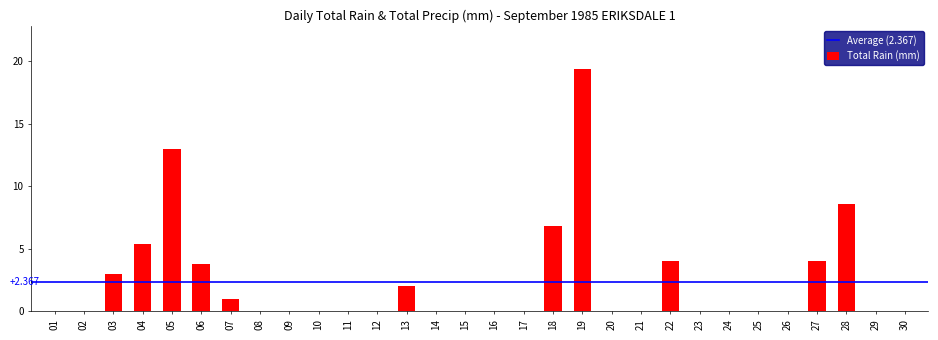

What is the sum of all values?

71.0